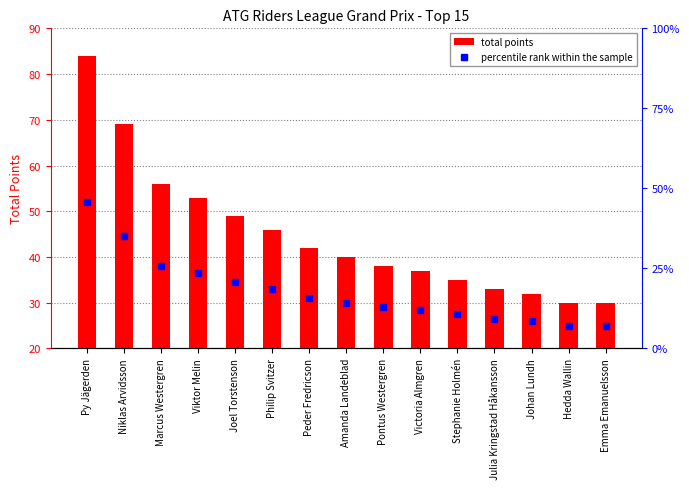

Which category has the highest value across all series?

Py Jägerden